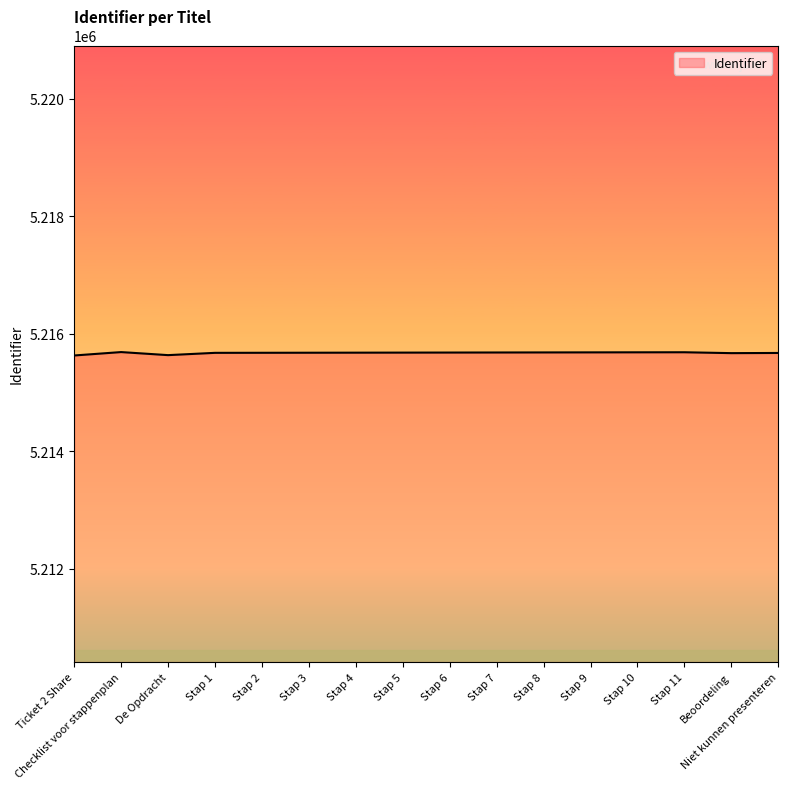

What is the difference between the maximum and minimum values?

58